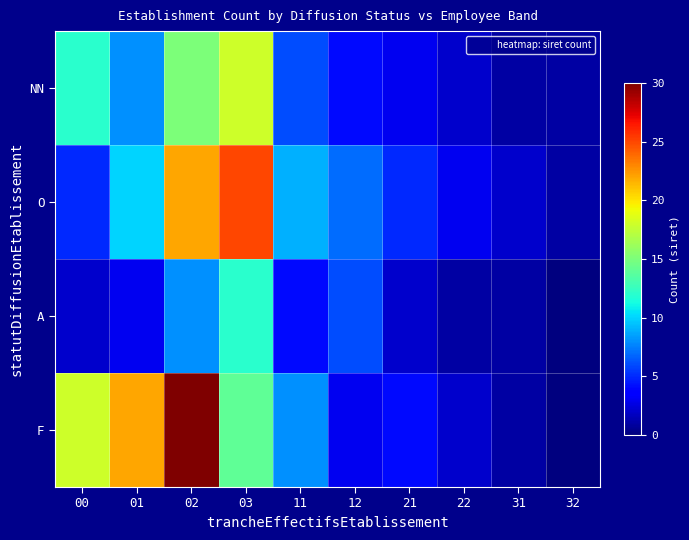

At which category is the sum across all series the highest?

02